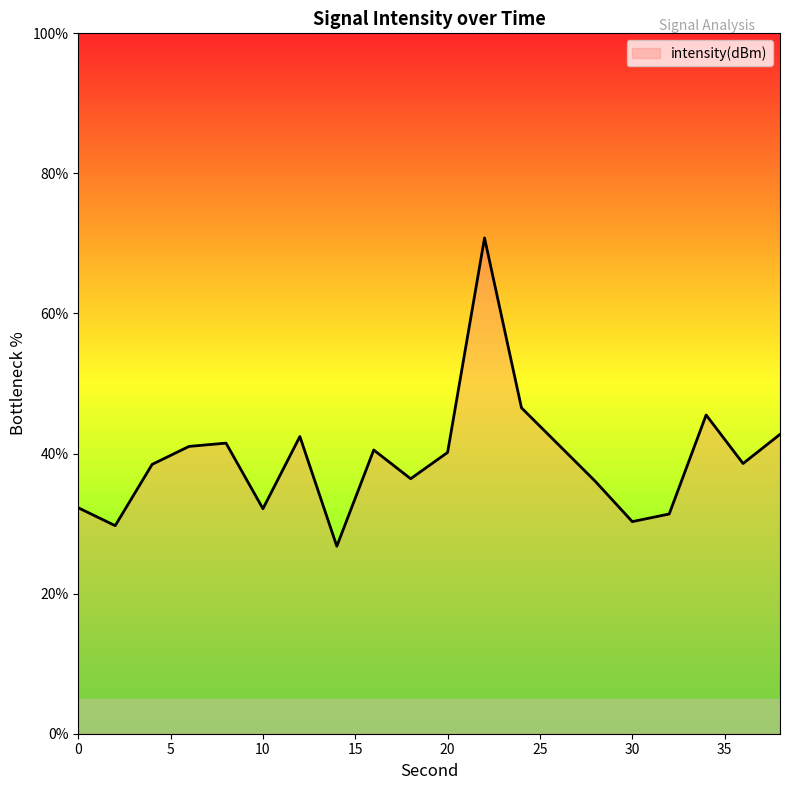

What is the maximum value shown in the chart?

70.8